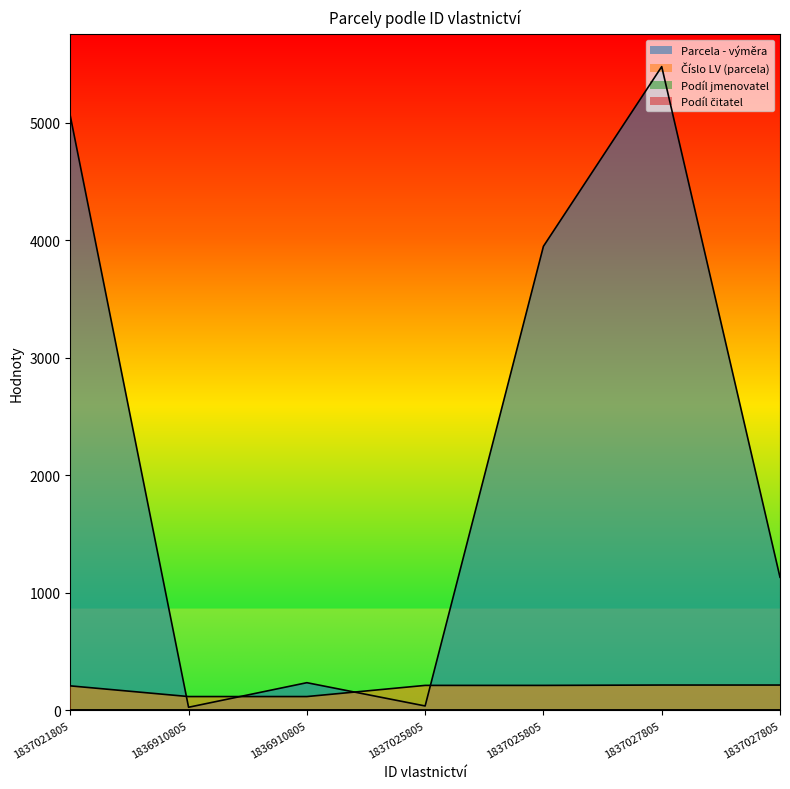

Which series has the largest range (max minus min)?

Parcela - výměra